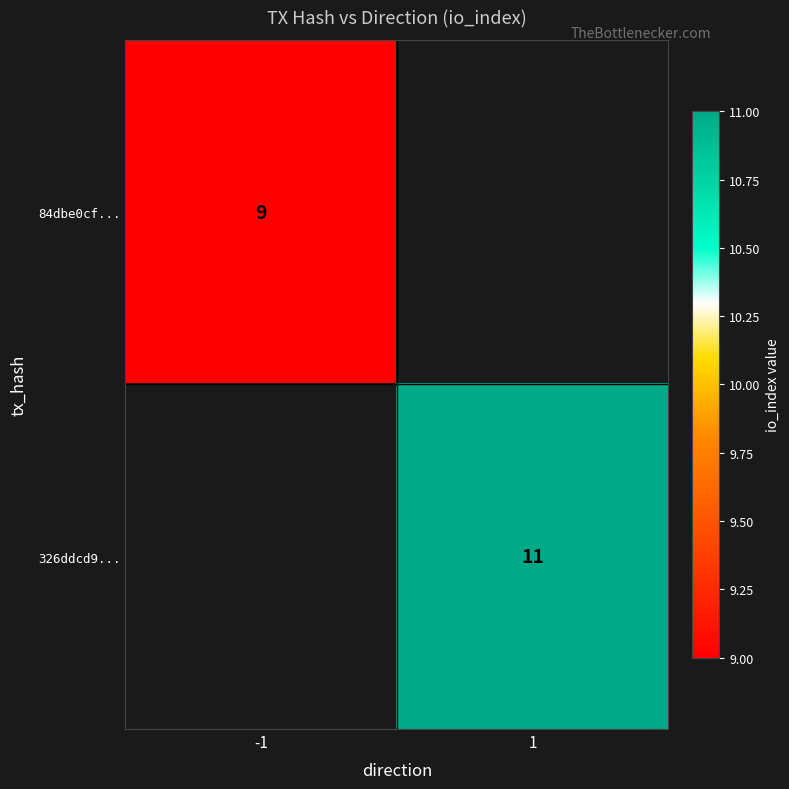

Is the value of 326ddcd9... at 1 greater than the value of 84dbe0cf... at -1?

Yes